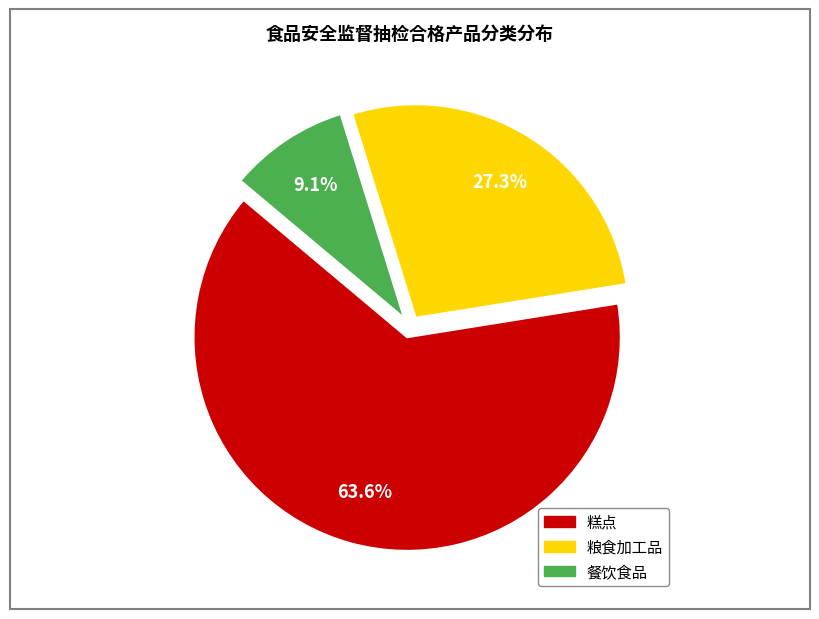

Rank the categories by value from lowest to highest.

餐饮食品, 粮食加工品, 糕点